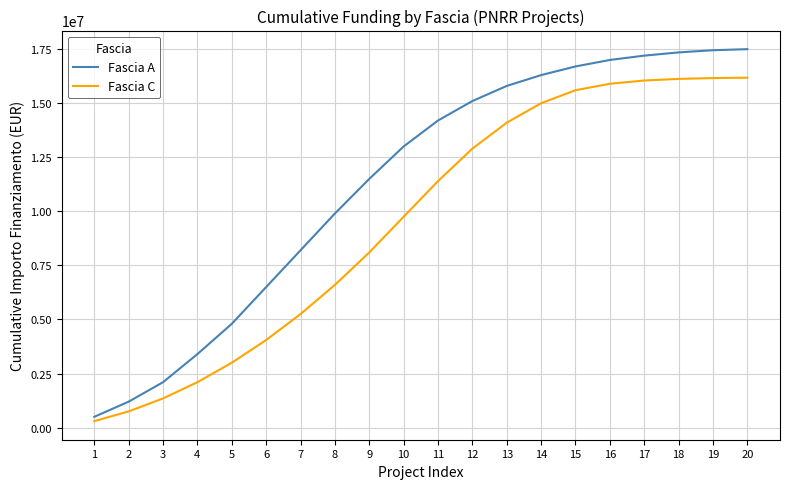

List the series in order of their overall mean, lowest first.

Fascia C, Fascia A